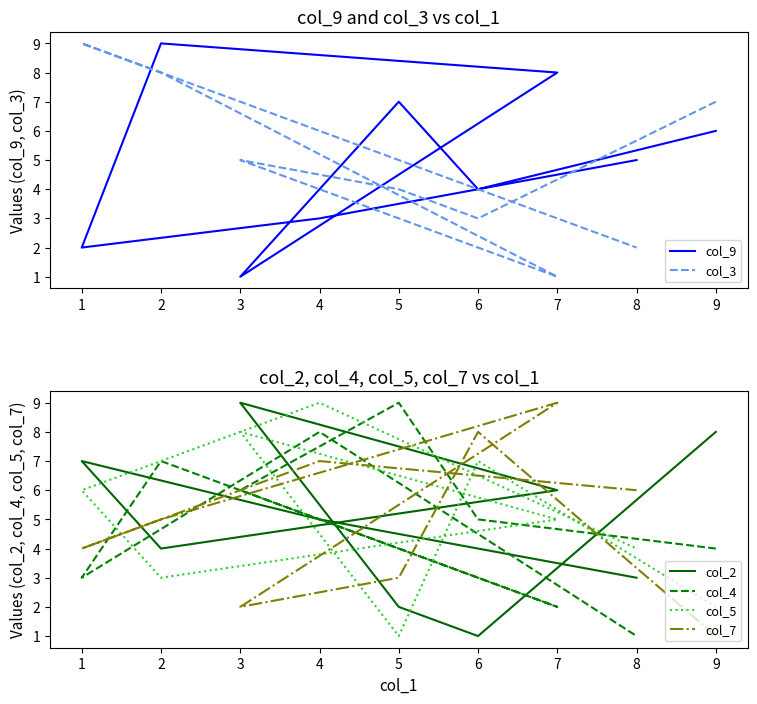

Which has a higher value, 6 or 3?

6